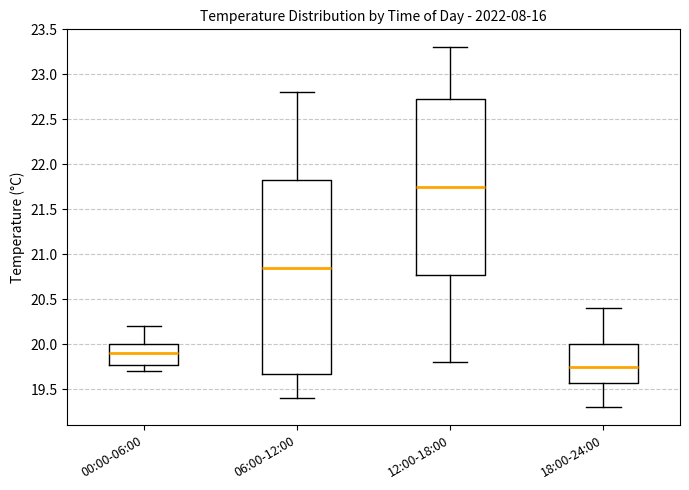

Which box's median line is the highest?

12:00-18:00